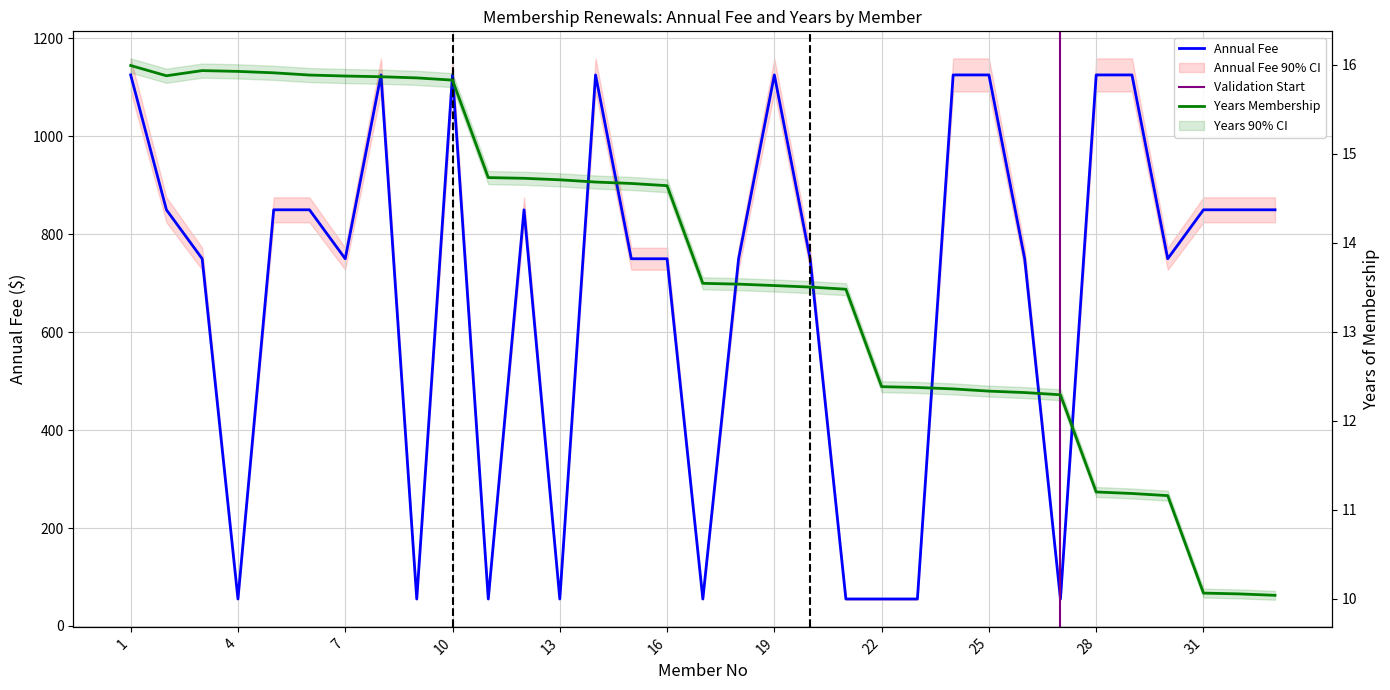

What is the value of the 31st point from the left?

850.0